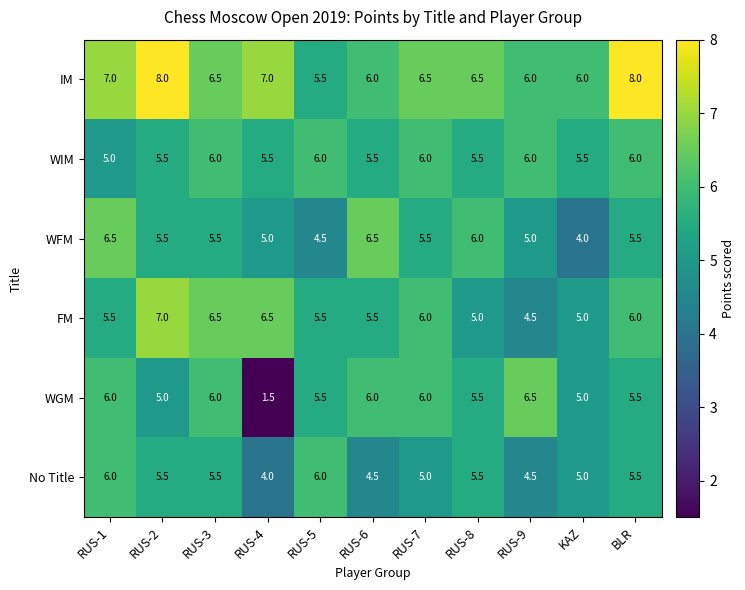

At which label does FM reach its peak?

RUS-2